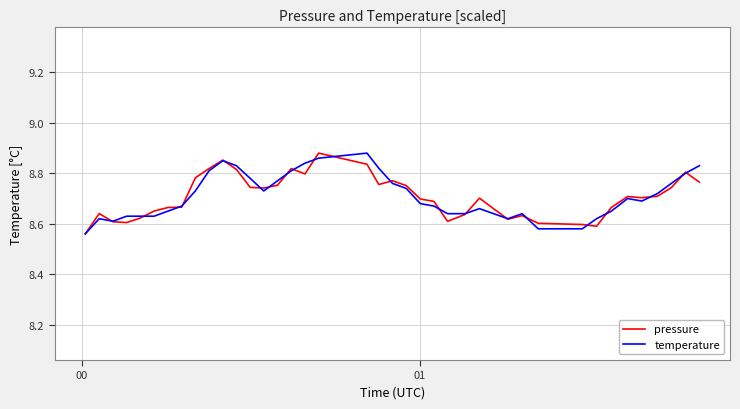

List the series in order of their overall mean, highest first.

temperature, pressure